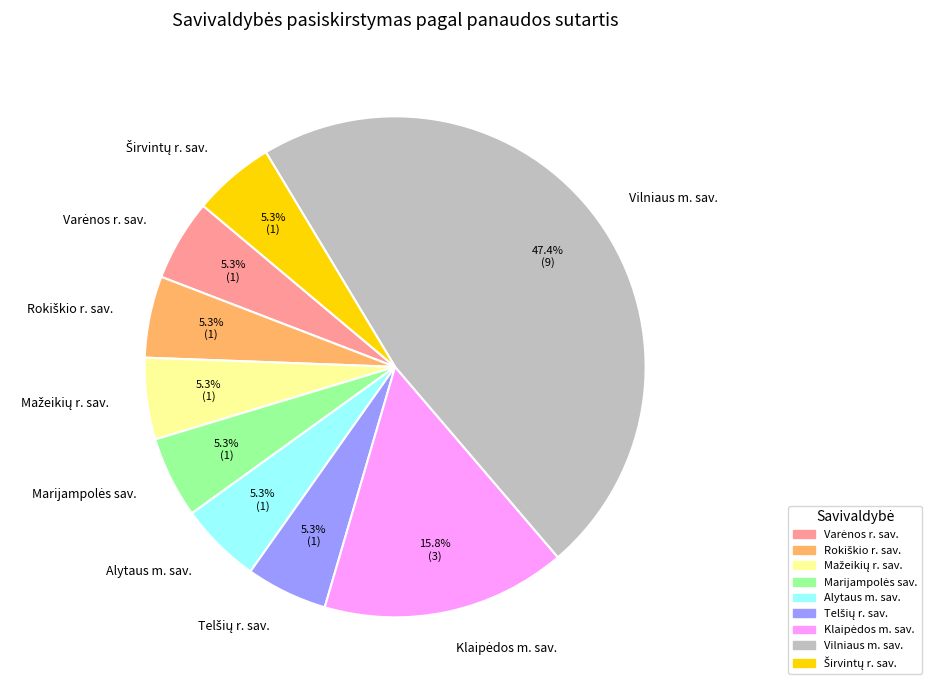

Which slice is the largest?

Vilniaus m. sav.